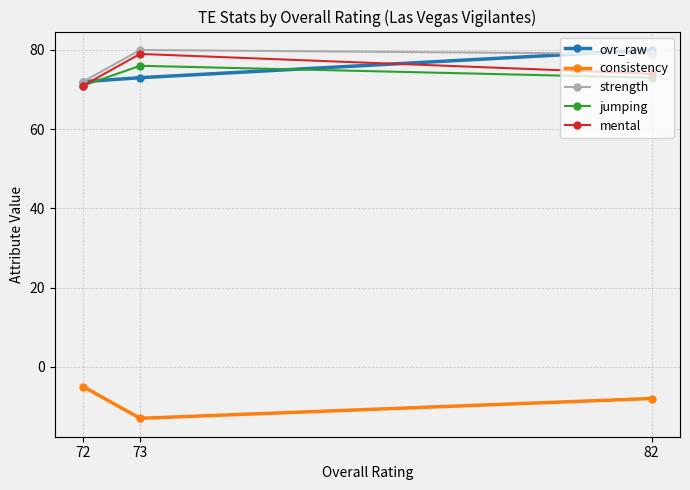

What is the spread (max minus min) of values at 72?

77